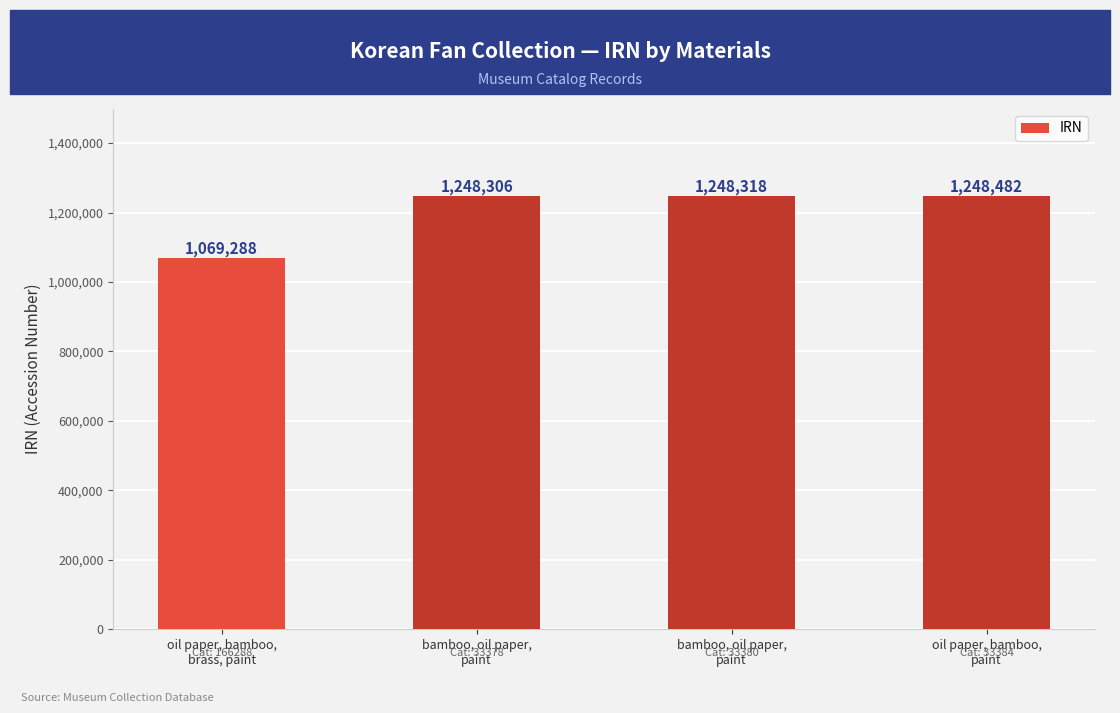

Rank the categories by value from highest to lowest.

oil paper, bamboo,
paint, bamboo, oil paper,
paint, bamboo, oil paper,
paint, oil paper, bamboo,
brass, paint